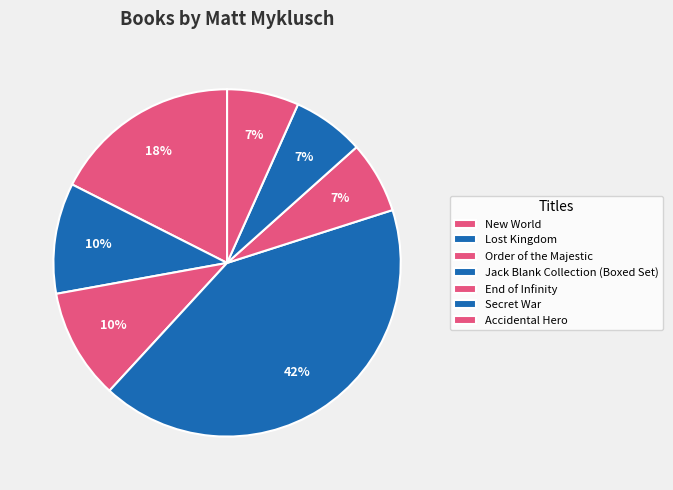

What is the largest slice in the pie chart?

Jack Blank Collection (Boxed Set)